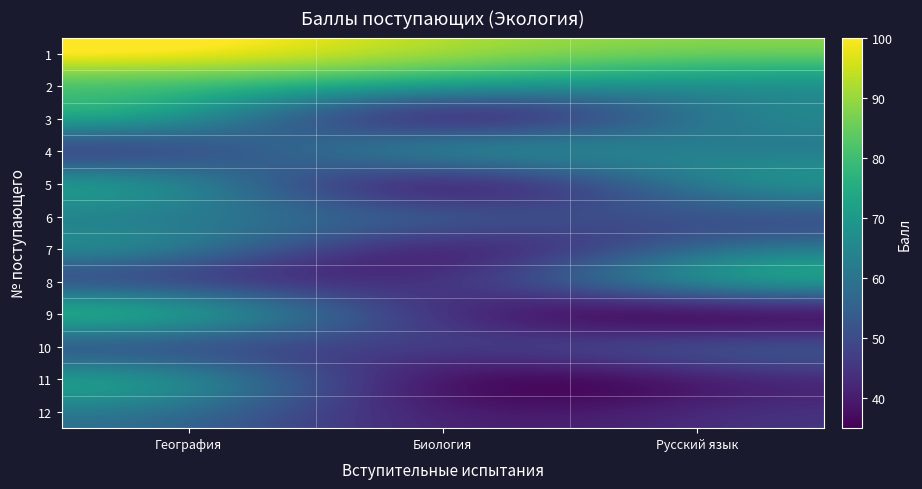

Reading left to right, transcribe all the data shown in this chart.

1: География=98	Биология=90	Русский язык=85
2: География=80	Биология=70	Русский язык=68
3: География=66	Биология=48	Русский язык=60
4: География=53	Биология=60	Русский язык=63
5: География=62	Биология=46	Русский язык=61
6: География=62	Биология=51	Русский язык=52
7: География=59	Биология=44	Русский язык=57
8: География=51	Биология=45	Русский язык=63
9: География=67	Биология=45	Русский язык=40
10: География=54	Биология=46	Русский язык=48
11: География=63	Биология=40	Русский язык=41
12: География=58	Биология=41	Русский язык=42